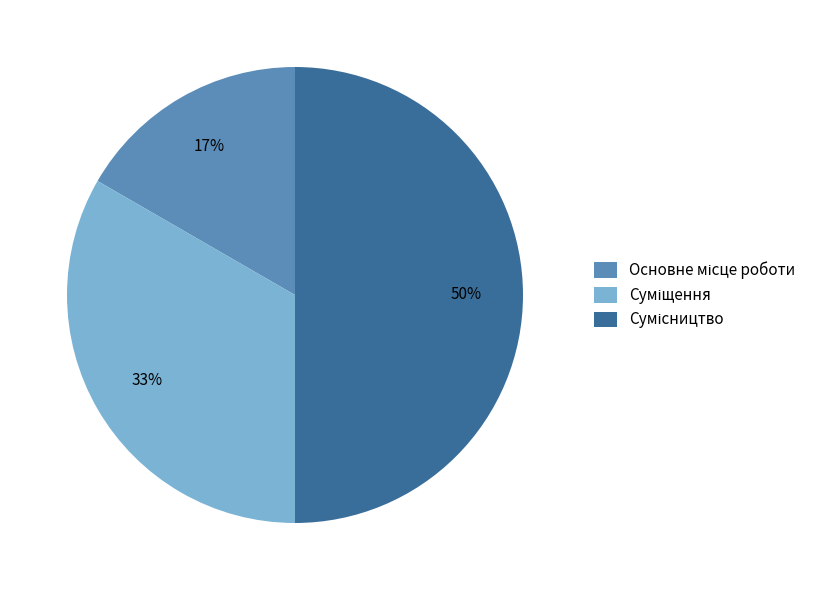

To the nearest percent, what is the average slice percentage?

33%